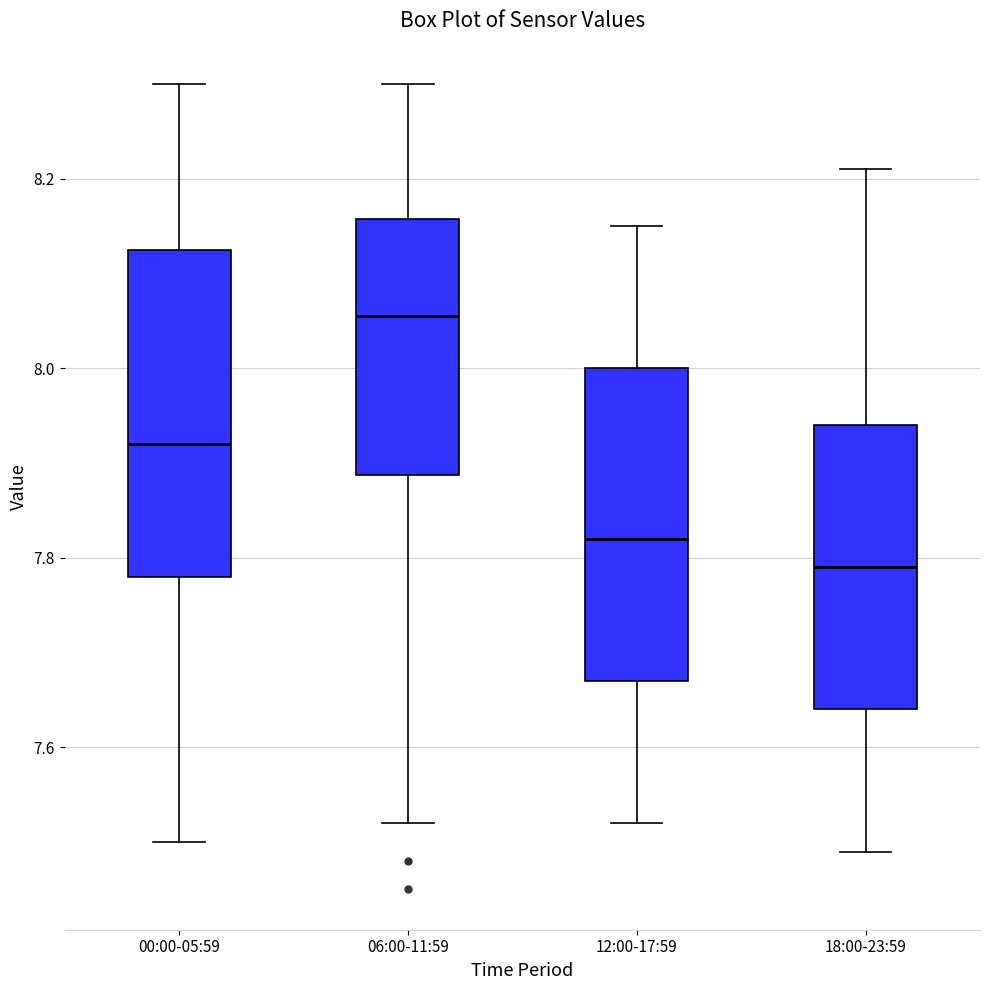

Reading left to right, read every box against the y-axis: the position of its median line, the range the box covers, and the ends of its whiskers. The values are not printed on the chart, so give them approximately, as read against the axis.

00:00-05:59: median 7.92, box 7.78 to 8.12, whiskers 7.50 to 8.30
06:00-11:59: median 8.06, box 7.88 to 8.16, whiskers 7.52 to 8.30
12:00-17:59: median 7.82, box 7.68 to 8.00, whiskers 7.52 to 8.16
18:00-23:59: median 7.80, box 7.64 to 7.94, whiskers 7.50 to 8.22